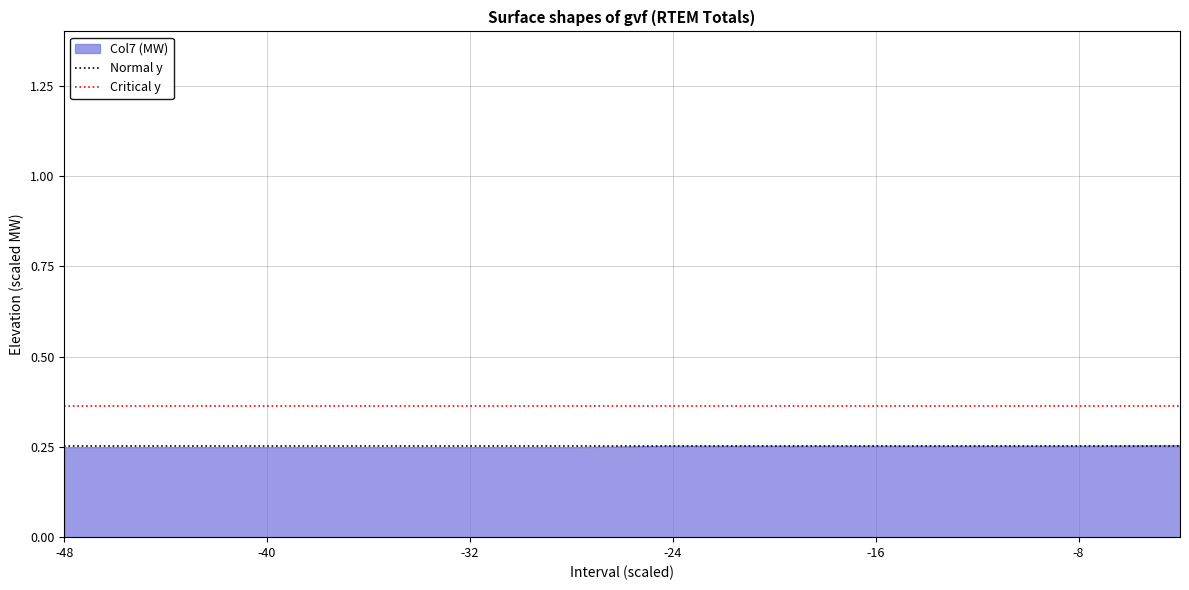

True or false: Normal y has a value of 0.2 at -48.

False